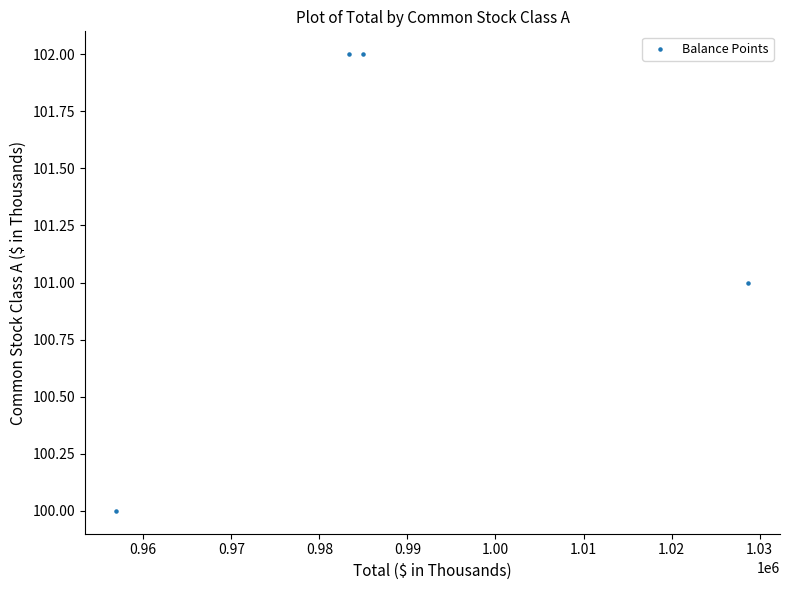

What is the range of X values (max minus min)?

71757